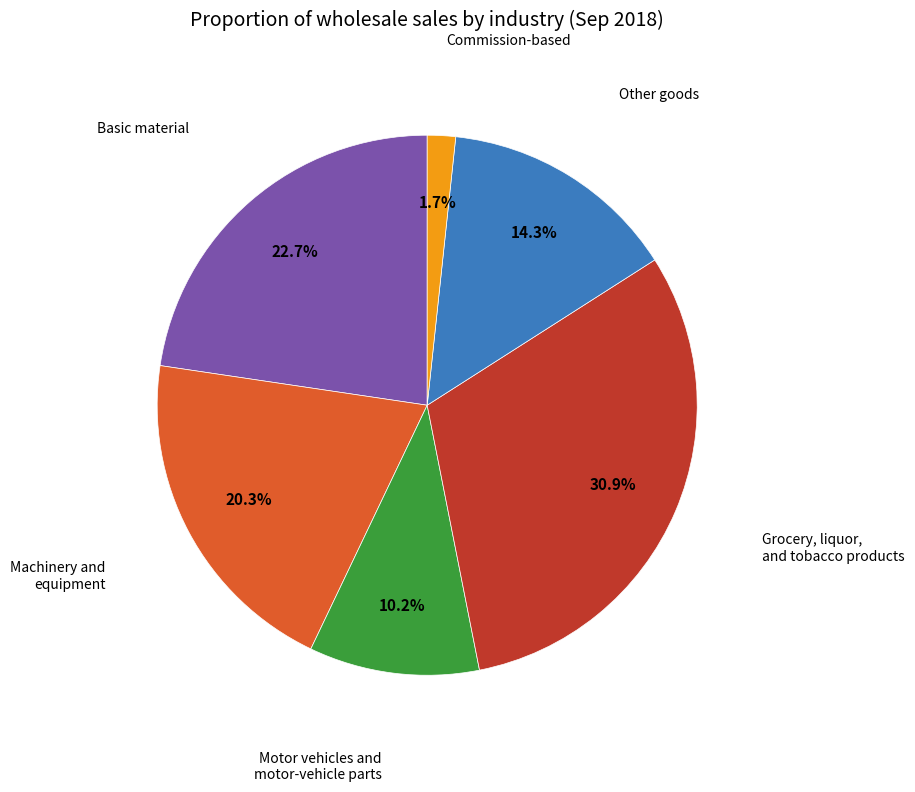

Is there a majority slice in this chart?

No